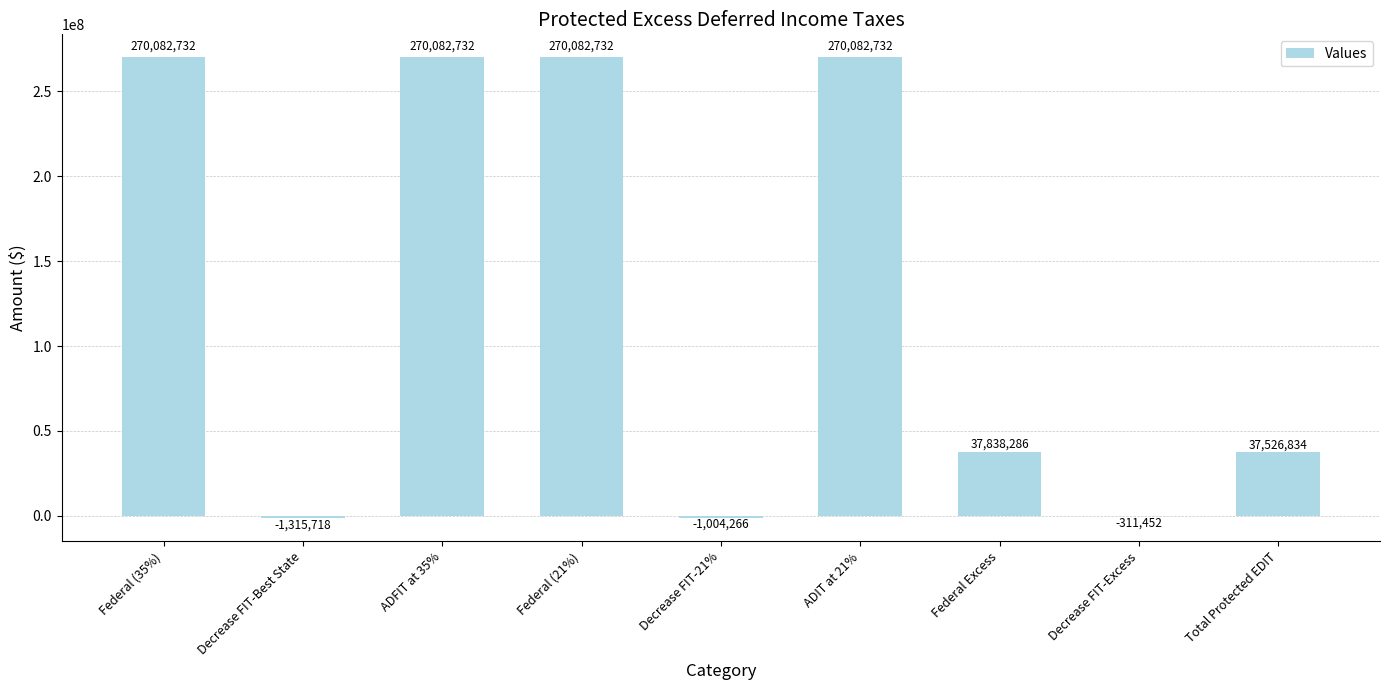

The chart shows a value of 270082732.0 at ADFIT at 35%. True or false?

True